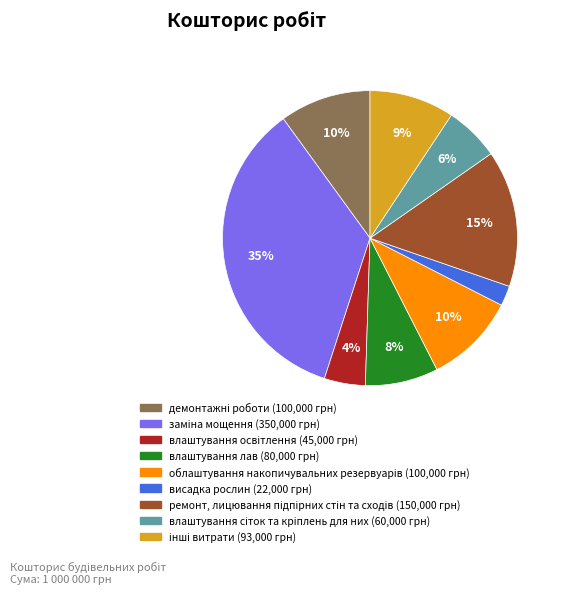

Which slice is the smallest?

висадка рослин